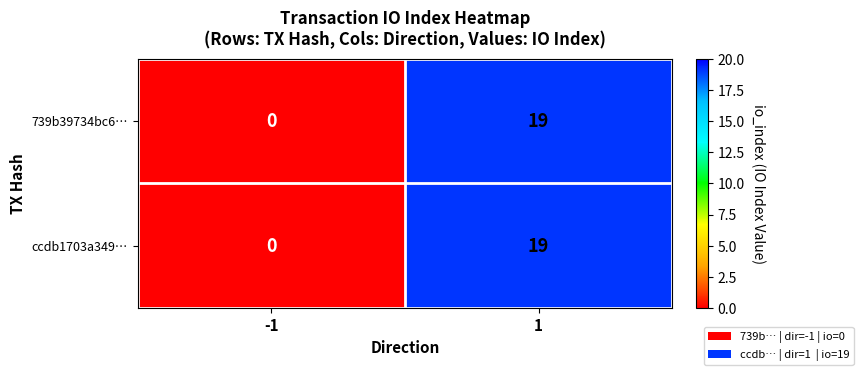

True or false: 739b39734bc6… has a value of 7 at 1.

False